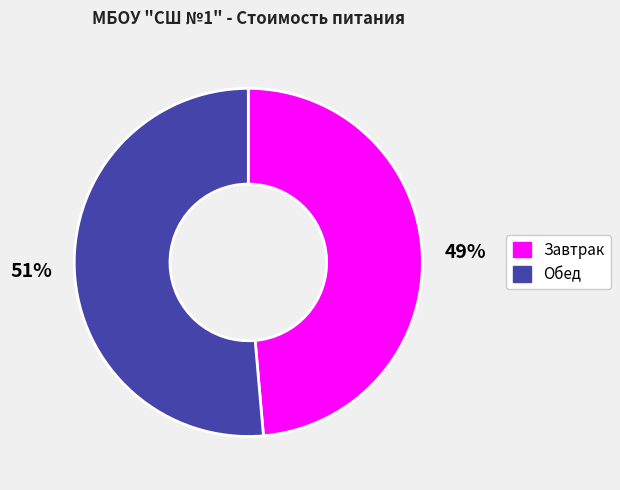

Between Обед and Завтрак, which is larger?

Обед